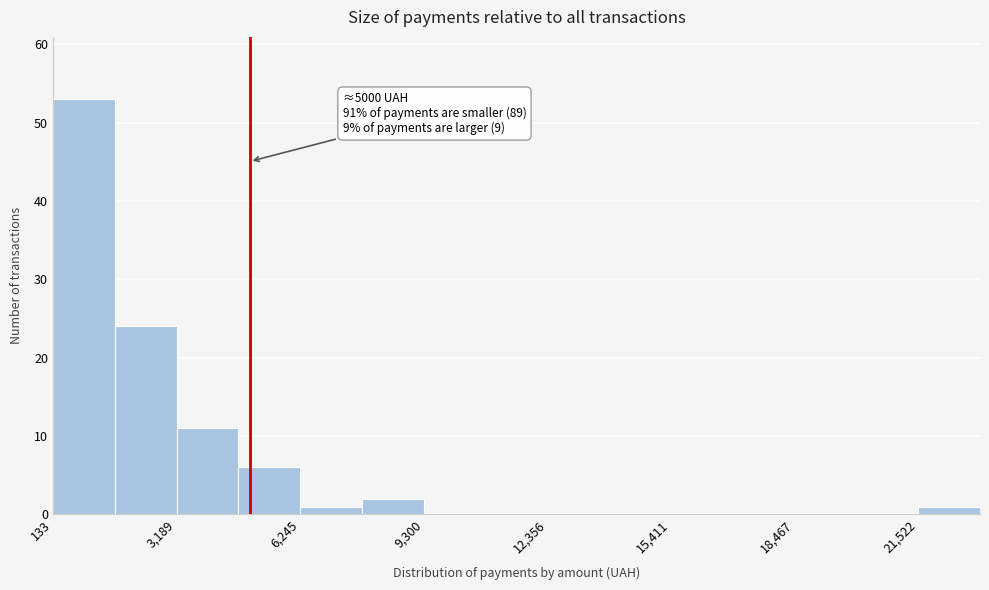

Read against the x-axis, roughly where is the centre of the tallest bar?

1000